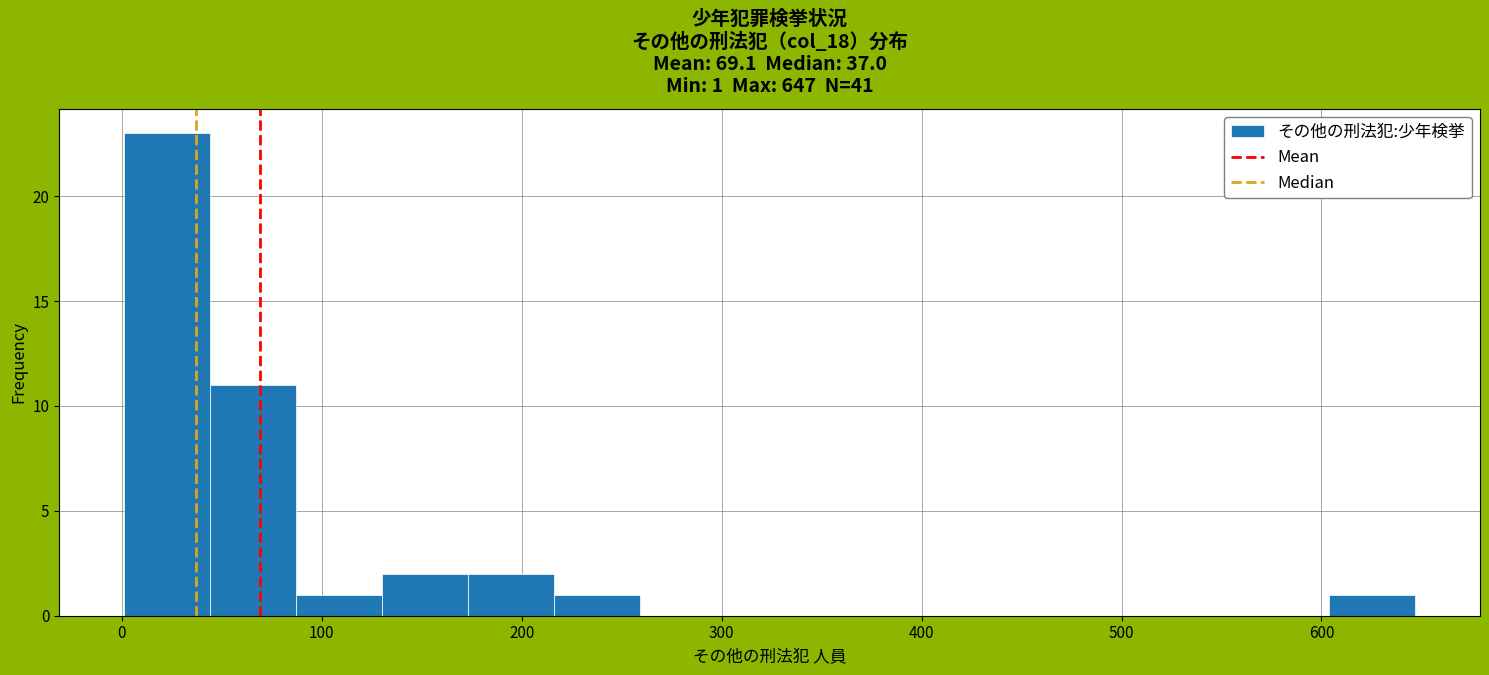

Over which range of the x-axis is the bar tallest?

0 to 40